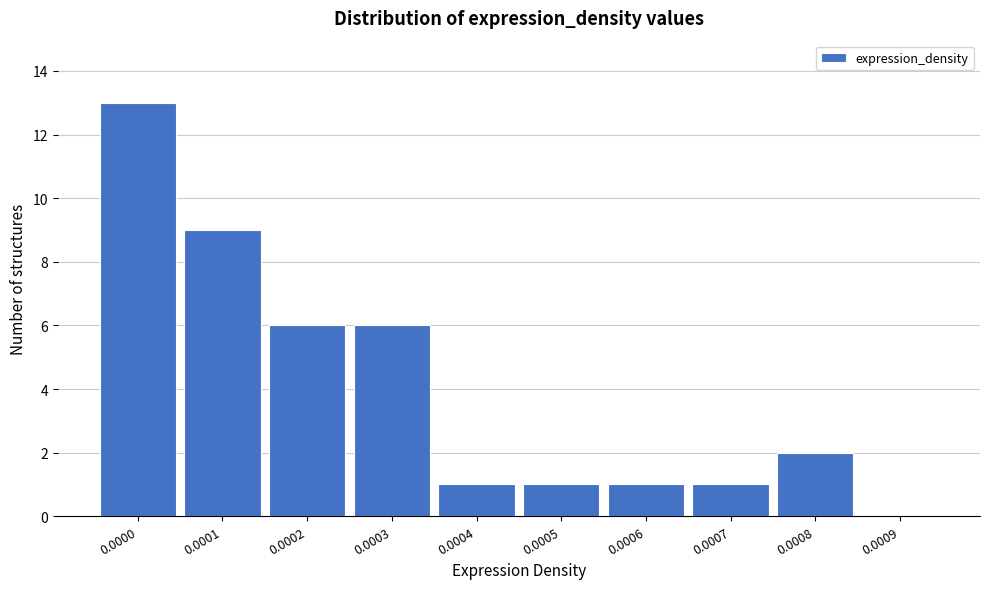

Reading right to left, transcribe all the data shown in this chart.

0.0009=0	0.0008=2	0.0007=1	0.0006=1	0.0005=1	0.0004=1	0.0003=6	0.0002=6	0.0001=9	0.0000=13